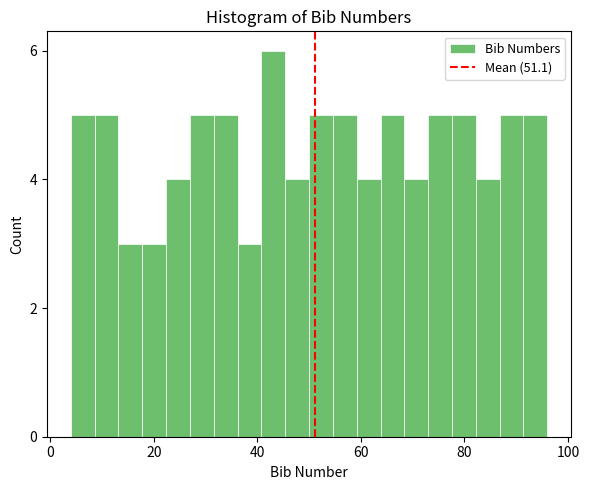

Around what value on the x-axis is the tallest bar? Give the approximate position of its centre, as read against the axis.

44